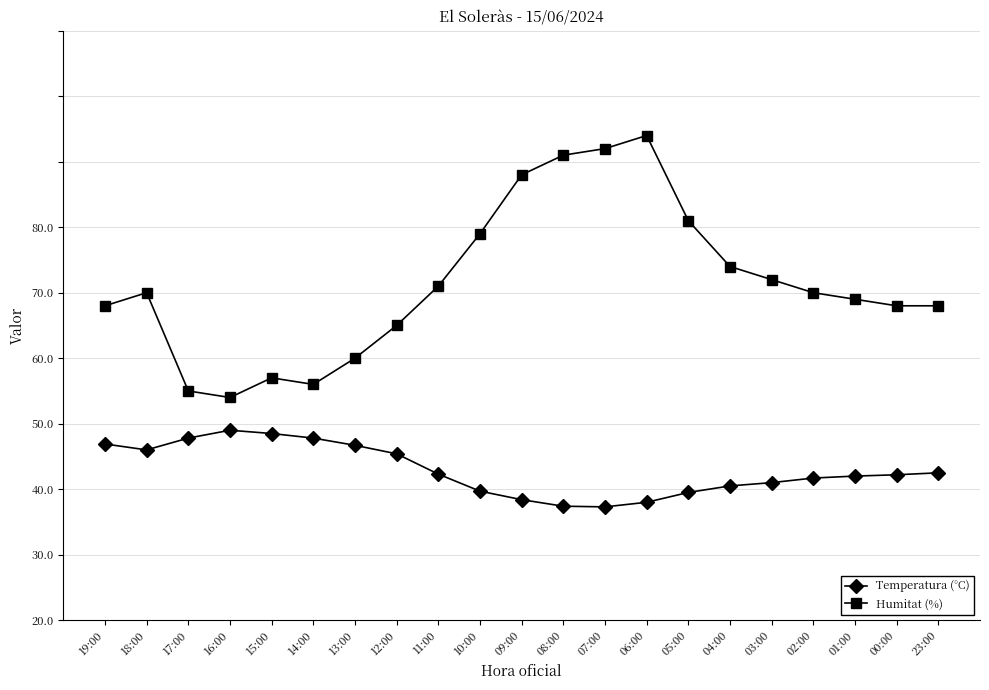

True or false: Humitat (%) and Temperatura (°C) intersect in this chart.

False